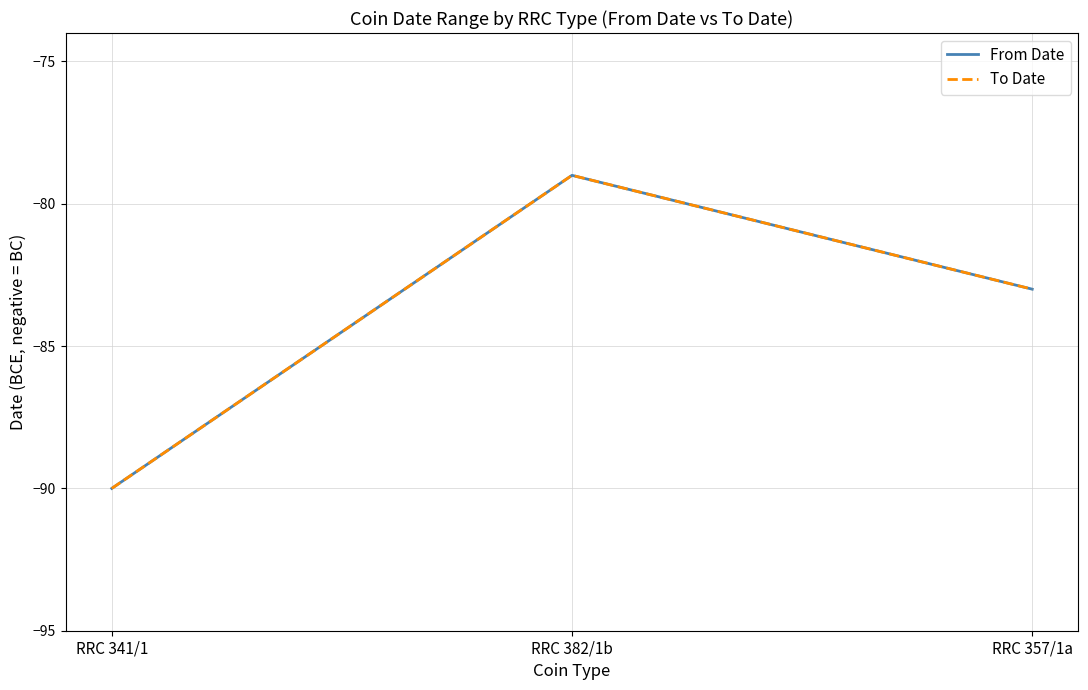

Does the chart display data point markers on the line(s)?

No